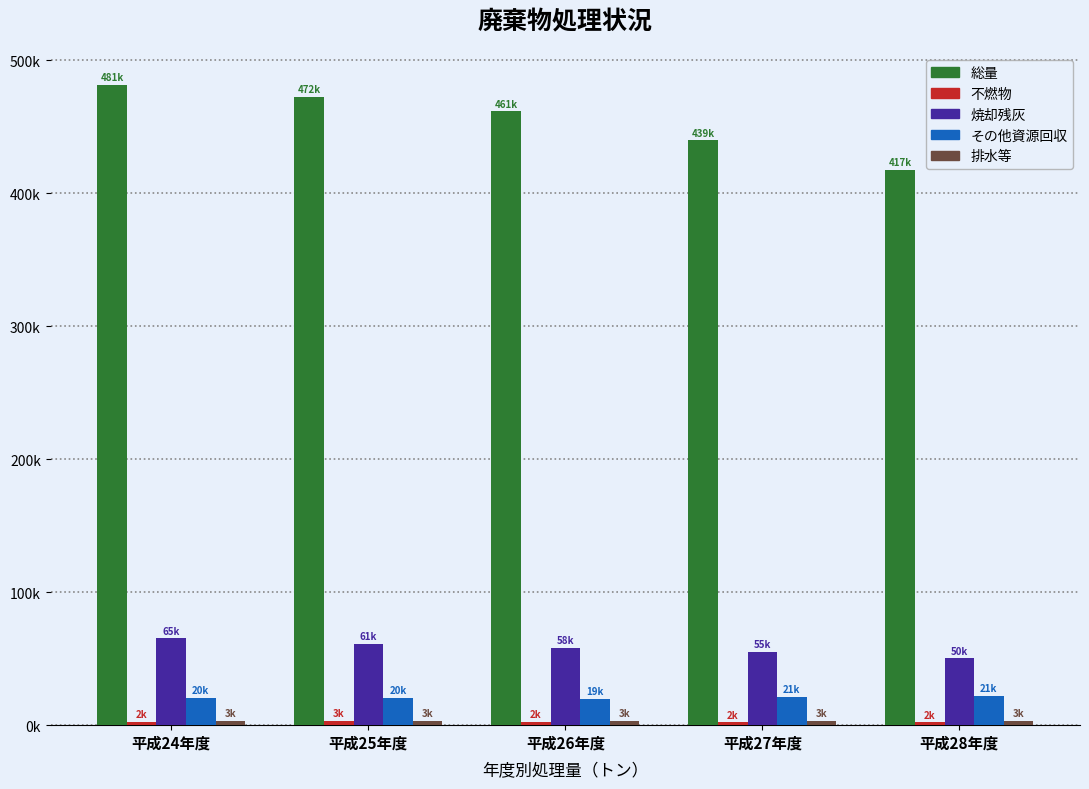

At which label is 排水等 closest to 3342?

平成26年度